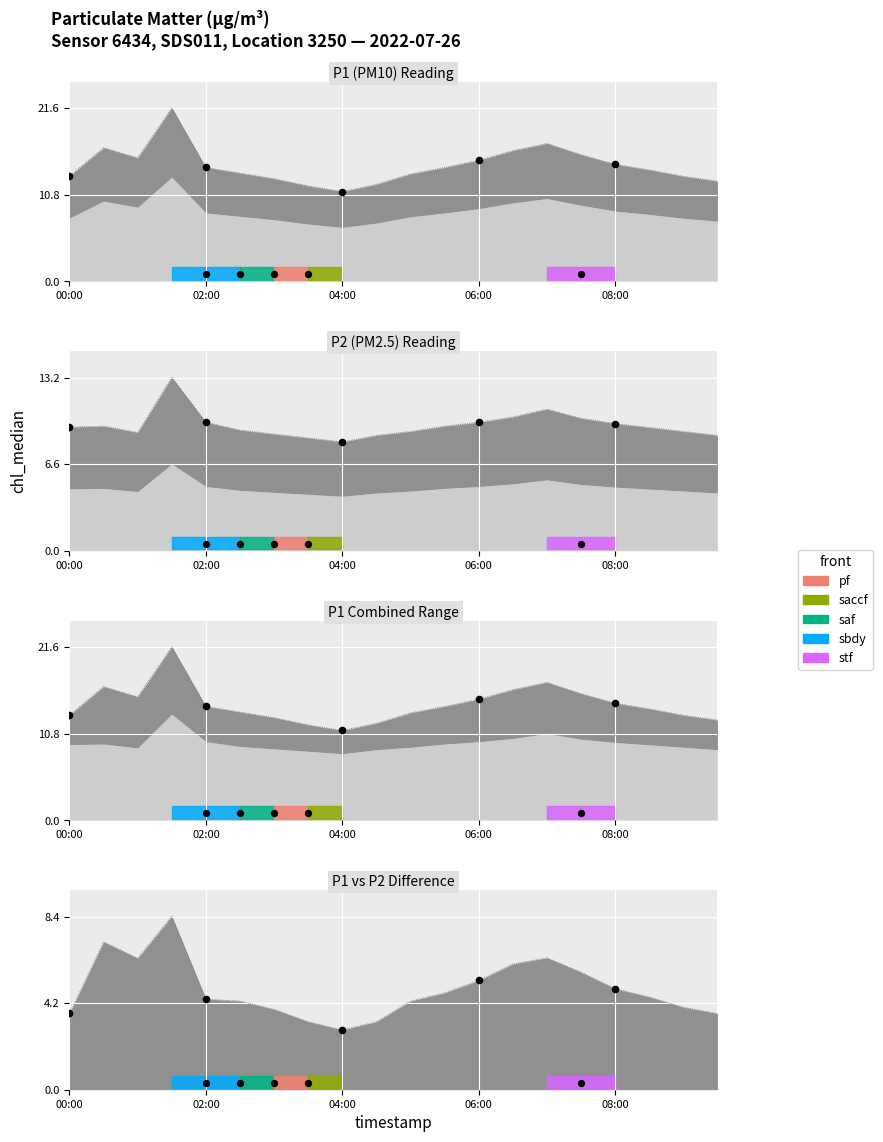

What is the total value across all series at 00:00?

22.6